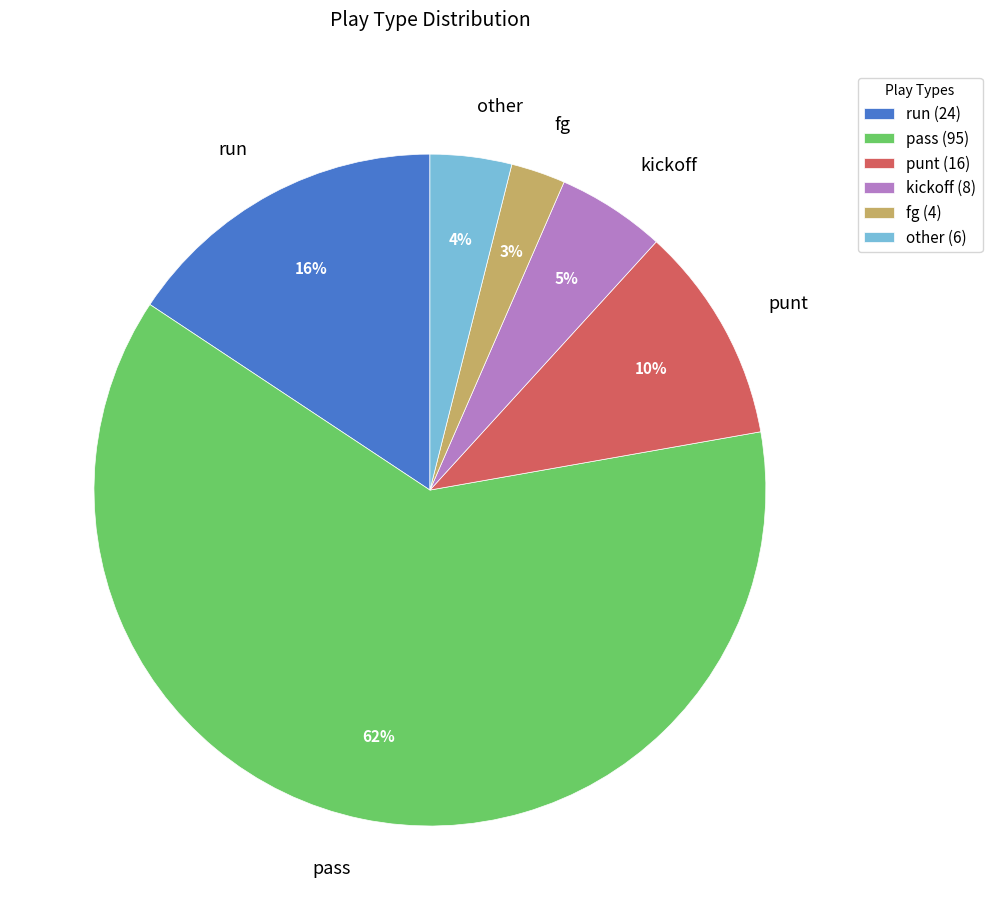

Which slice represents more than half of the pie?

pass